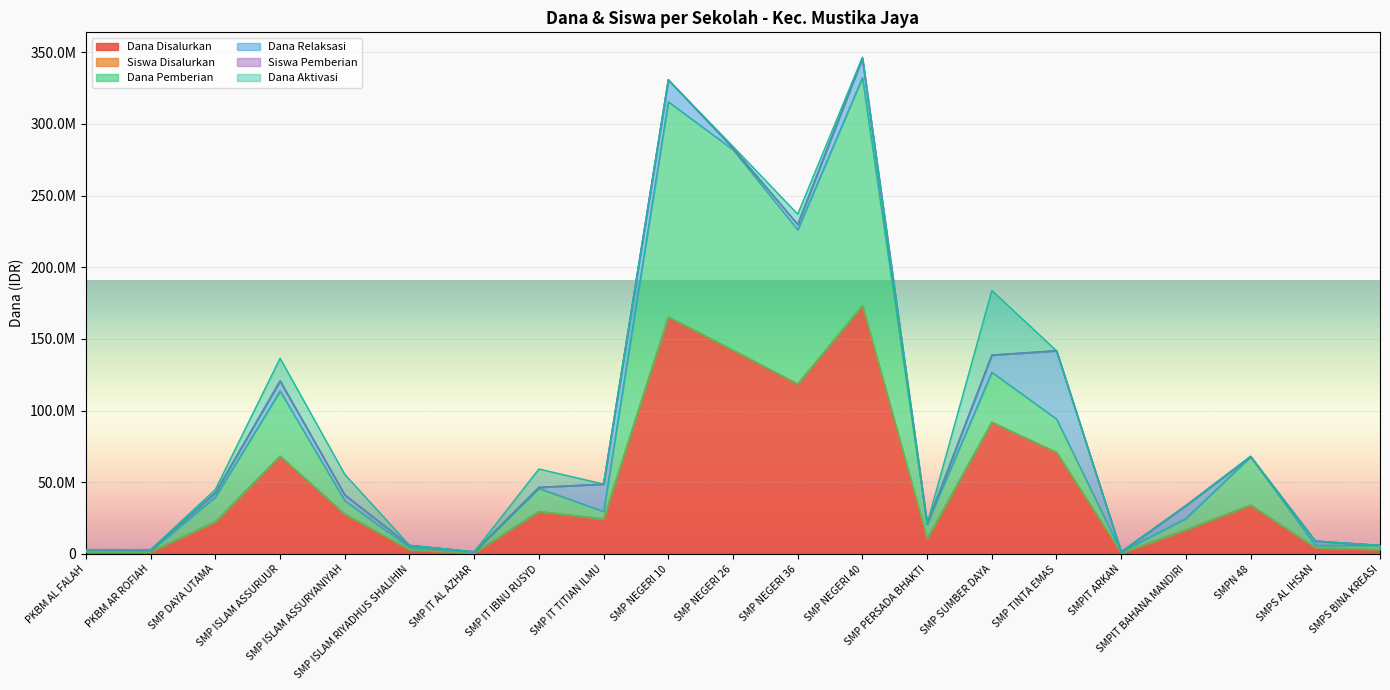

The value of Dana Disalurkan at SMP IT AL AZHAR is 1205321.6. True or false?

False